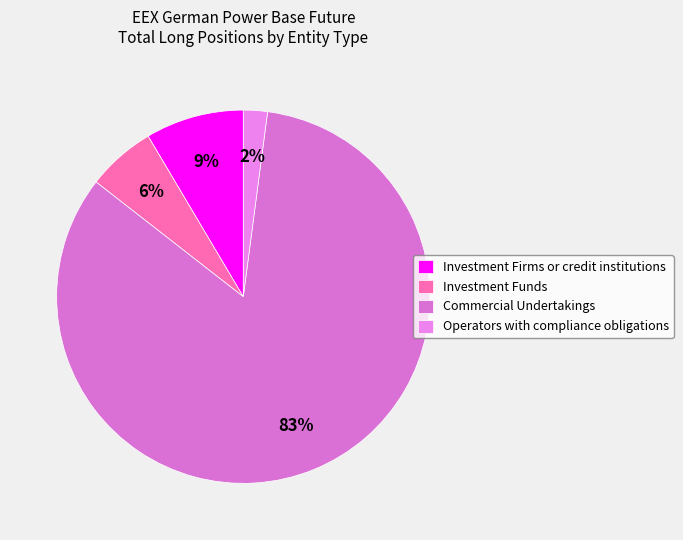

Between Commercial Undertakings and Operators with compliance obligations, which is larger?

Commercial Undertakings